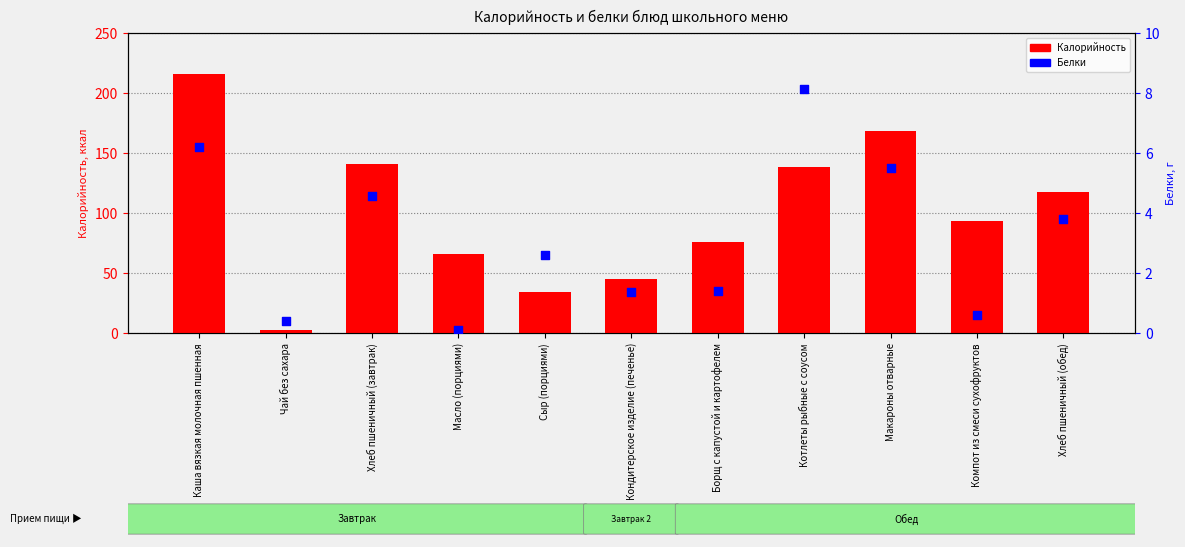

Is the value of Белки at Котлеты рыбные с соусом greater than the value of Калорийность at Хлеб пшеничный (завтрак)?

No